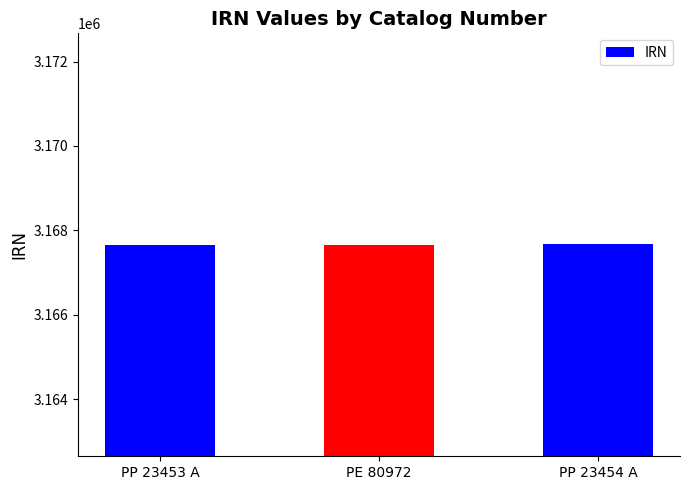

What is the label of the 1st bar from the left?

PP 23453 A